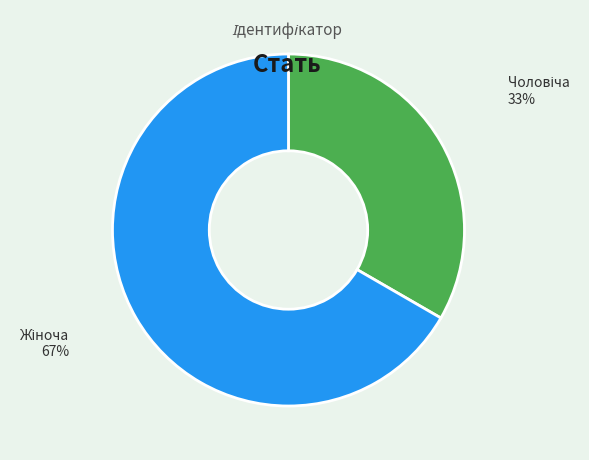

How many slices are in this pie chart?

2